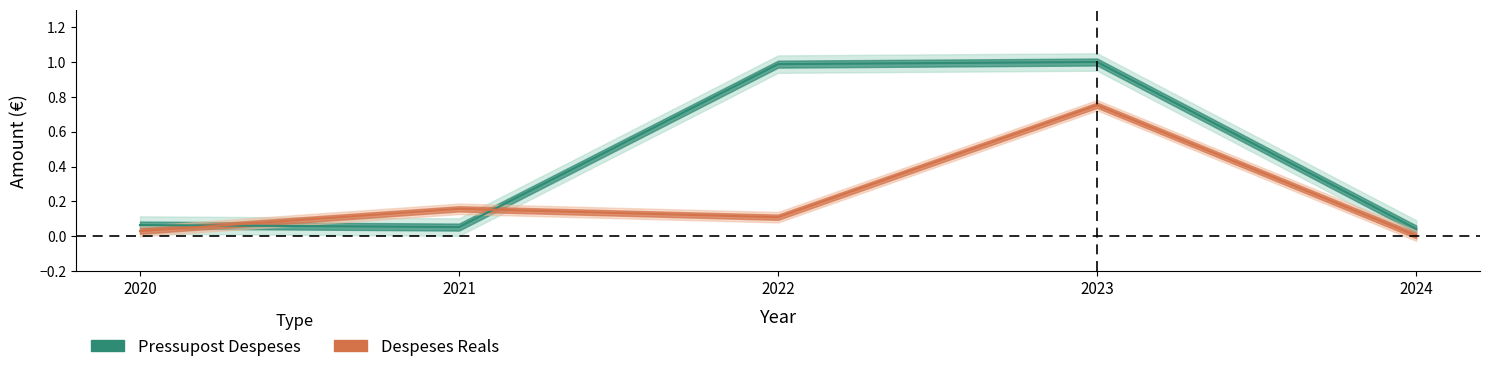

What is the difference between the maximum and second lowest values in the Pressupost Despeses series?

0.9